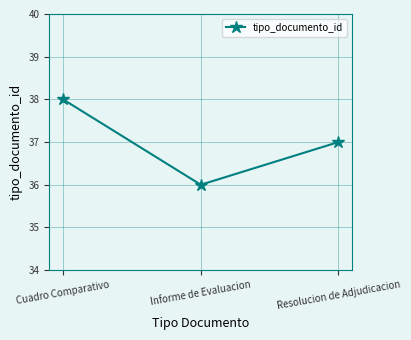

Rank the categories by value from highest to lowest.

Cuadro Comparativo, Resolucion de Adjudicacion, Informe de Evaluacion